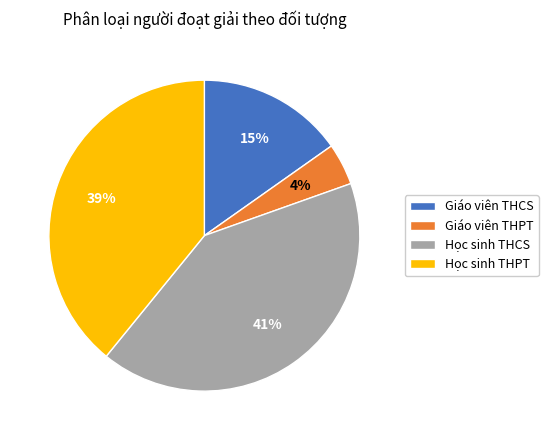

To the nearest percent, what is the average slice percentage?

25%